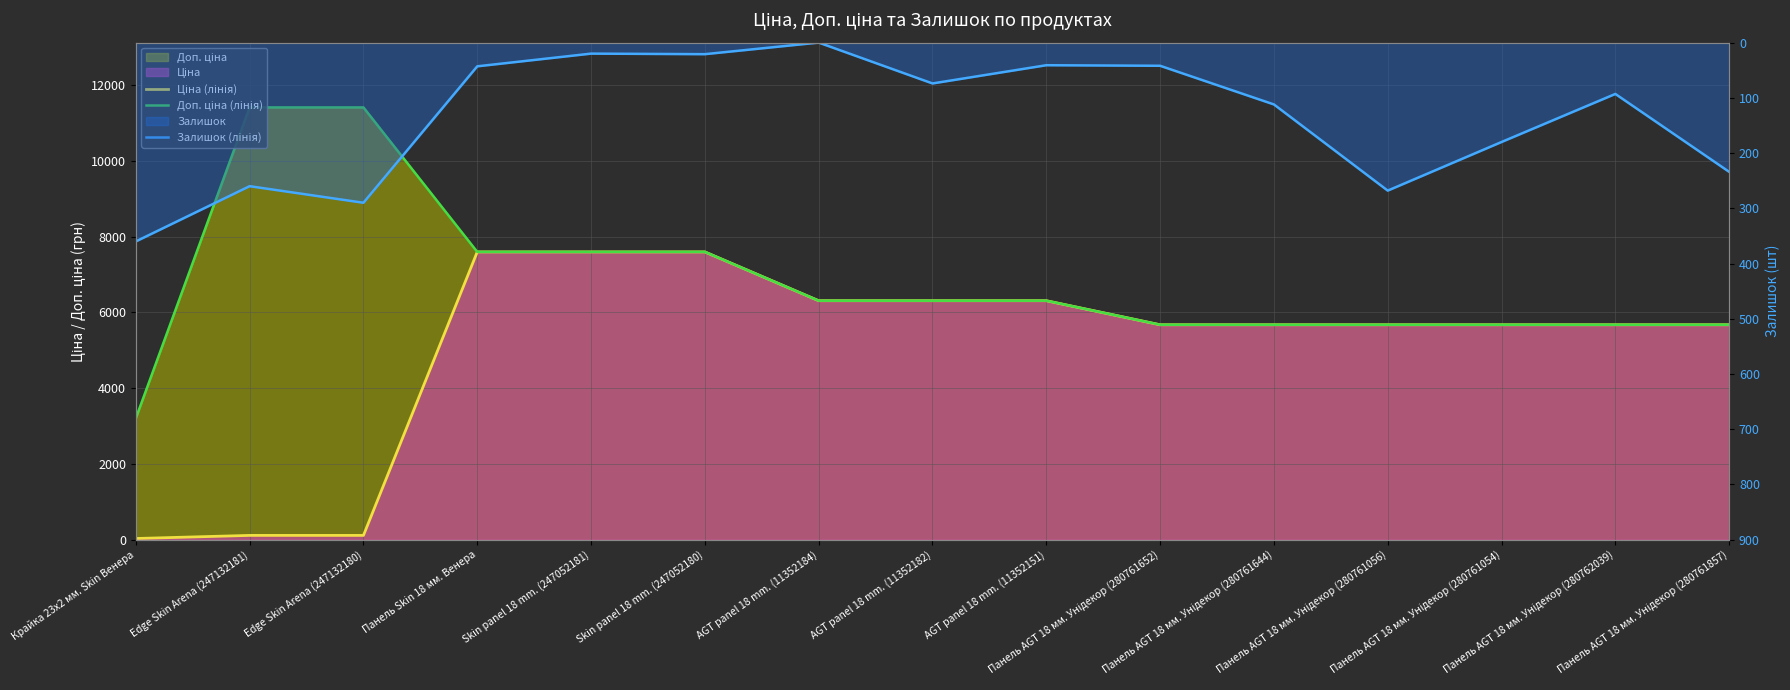

What is the difference between the second highest and second lowest values in the Ціна (лінія) series?

7482.4